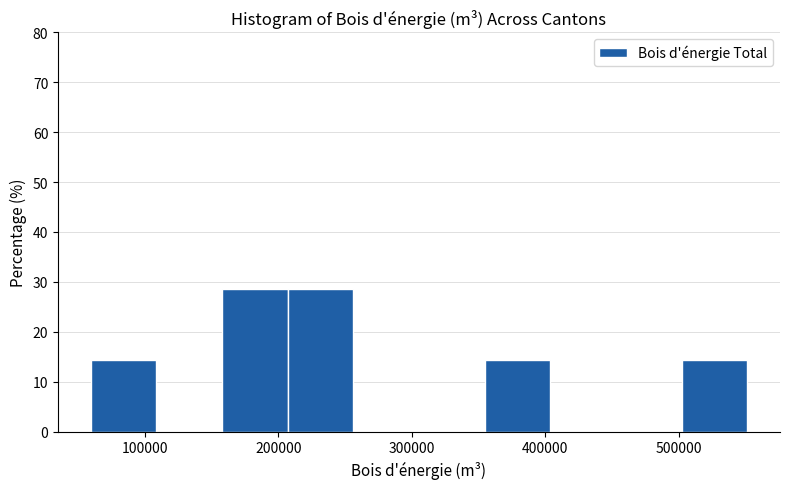

Reading left to right, transcribe this chart: for each bar, give the range it covers on the x-axis and its height. Neither the bar edges nor the heights are printed on the chart, so give them approximately, as read against the axes.

60000 to 110000: 14
110000 to 160000: 0
160000 to 210000: 29
210000 to 260000: 29
260000 to 310000: 0
310000 to 350000: 0
350000 to 400000: 14
400000 to 450000: 0
450000 to 500000: 0
500000 to 550000: 14